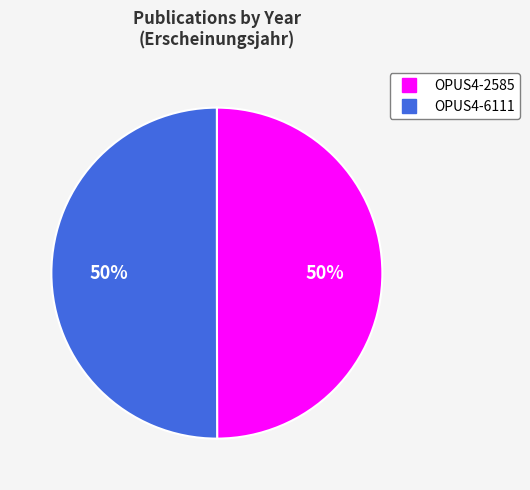

What is the ratio of the value at OPUS4-2585 to the value at OPUS4-6111?

1.0